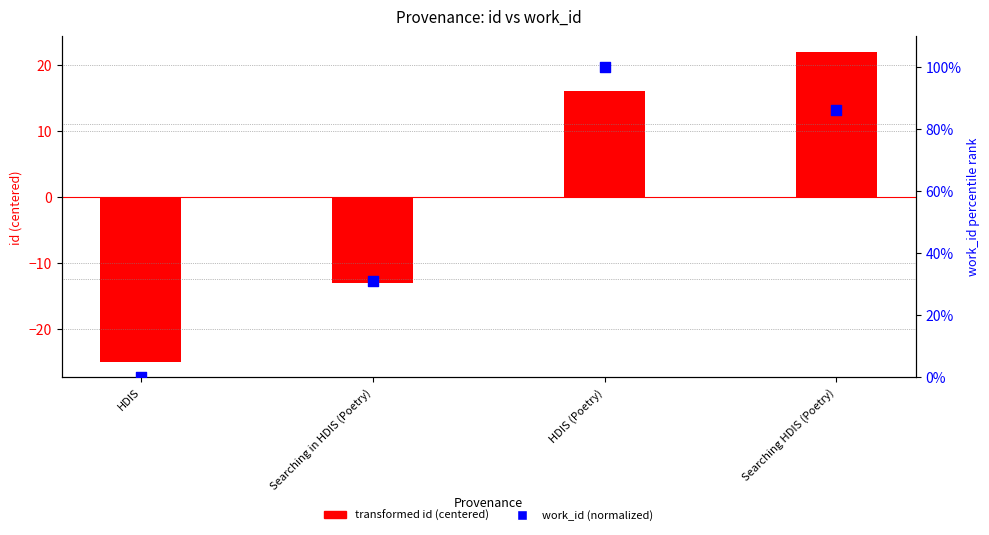

At how many categories does at least one series exceed 10?

3